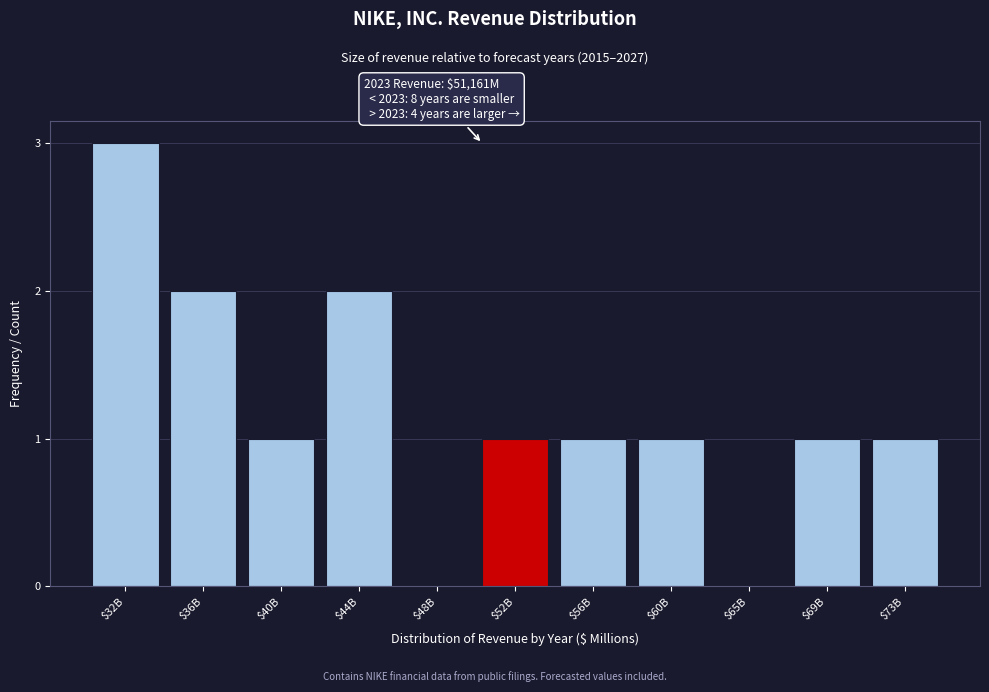

At which category does the chart reach its peak across all series?

$32B